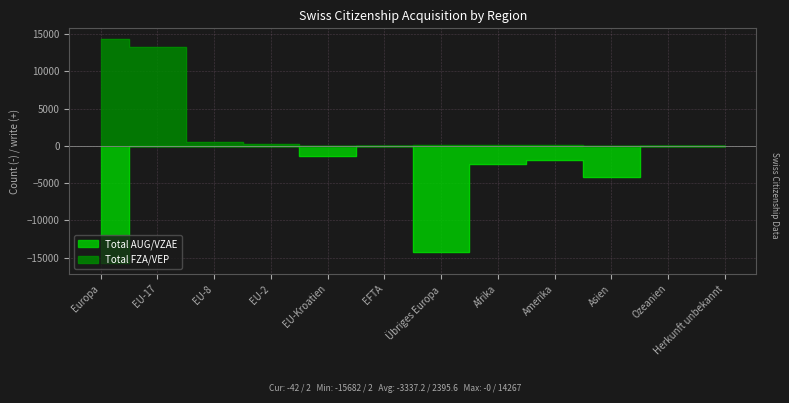

Which has a higher value, Europa or EU-17?

EU-17